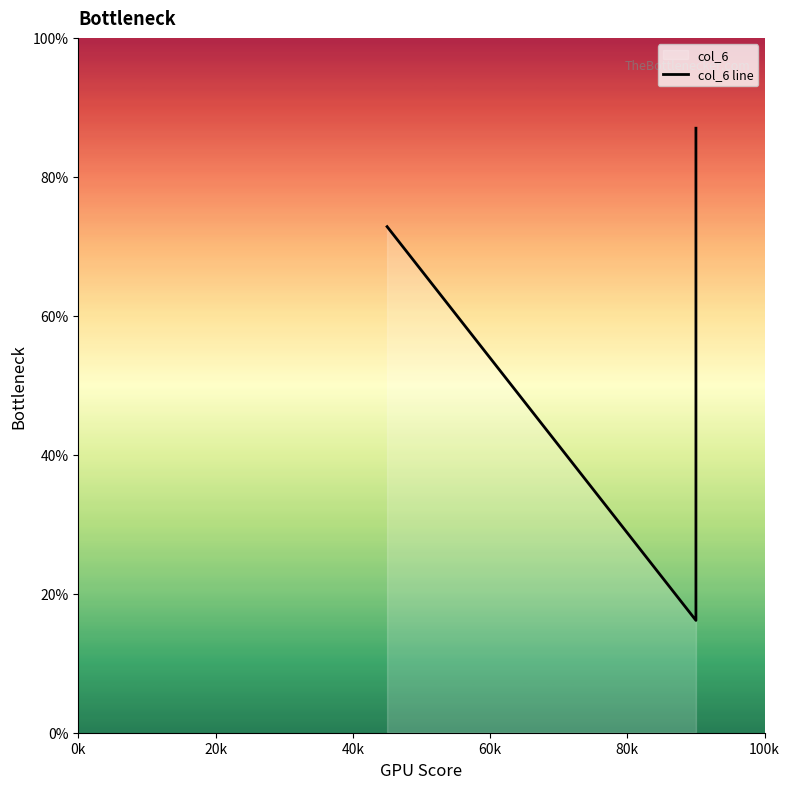

Reading right to left, what are all the values shown in this chart?

87.0	16.2	72.8	72.8